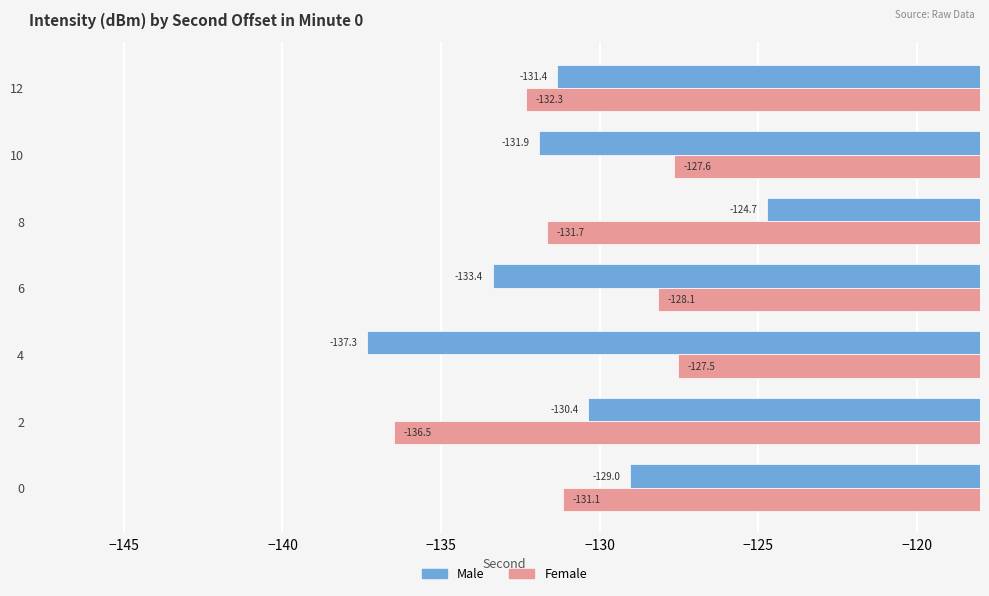

At which label does Female reach its minimum?

2